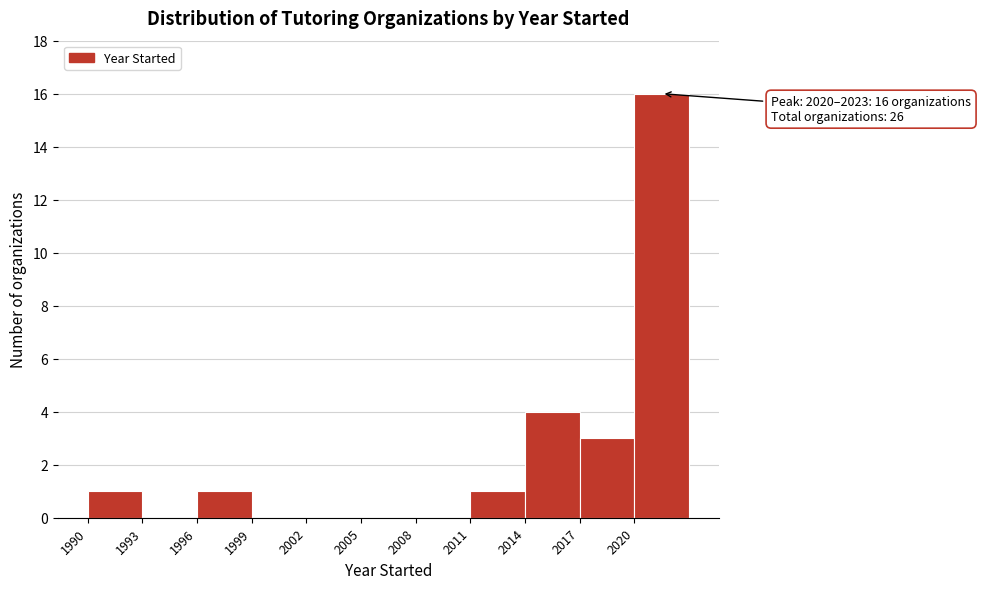

Which range on the x-axis has the tallest bar?

2020 to 2023